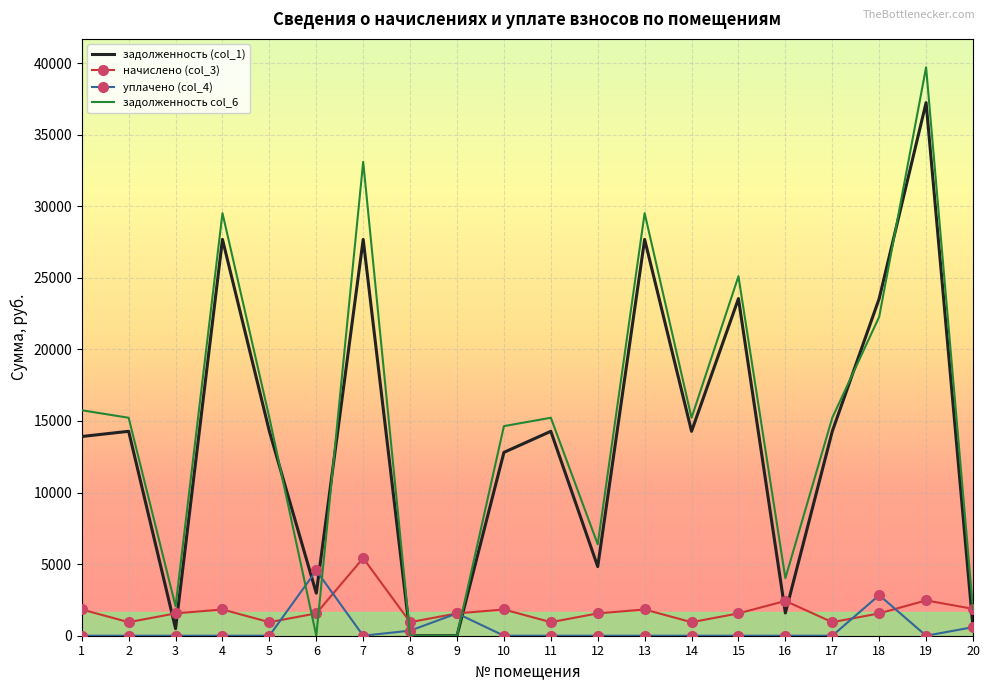

What is the difference between the maximum and minimum values in the уплачено (col_4) series?

4555.7